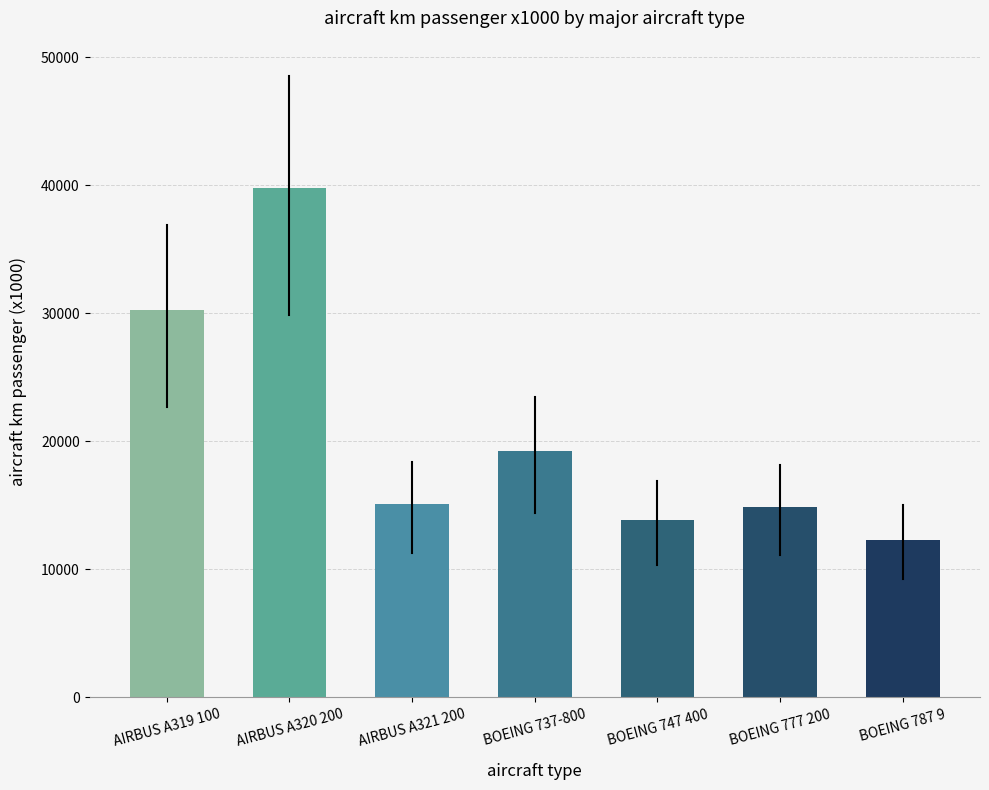

The chart shows a value of 23446 at AIRBUS A321 200. True or false?

False